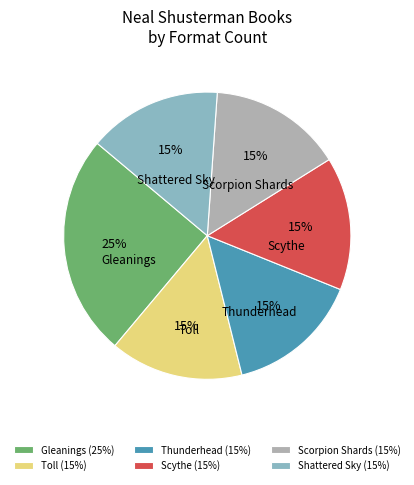

What is the largest slice in the pie chart?

Gleanings